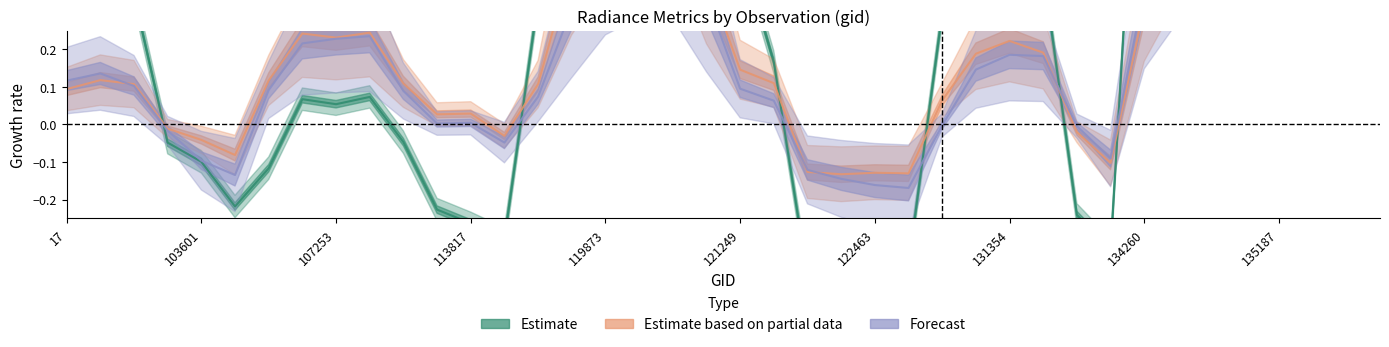

What is the difference between the maximum and minimum values in the Forecast series?

7.3